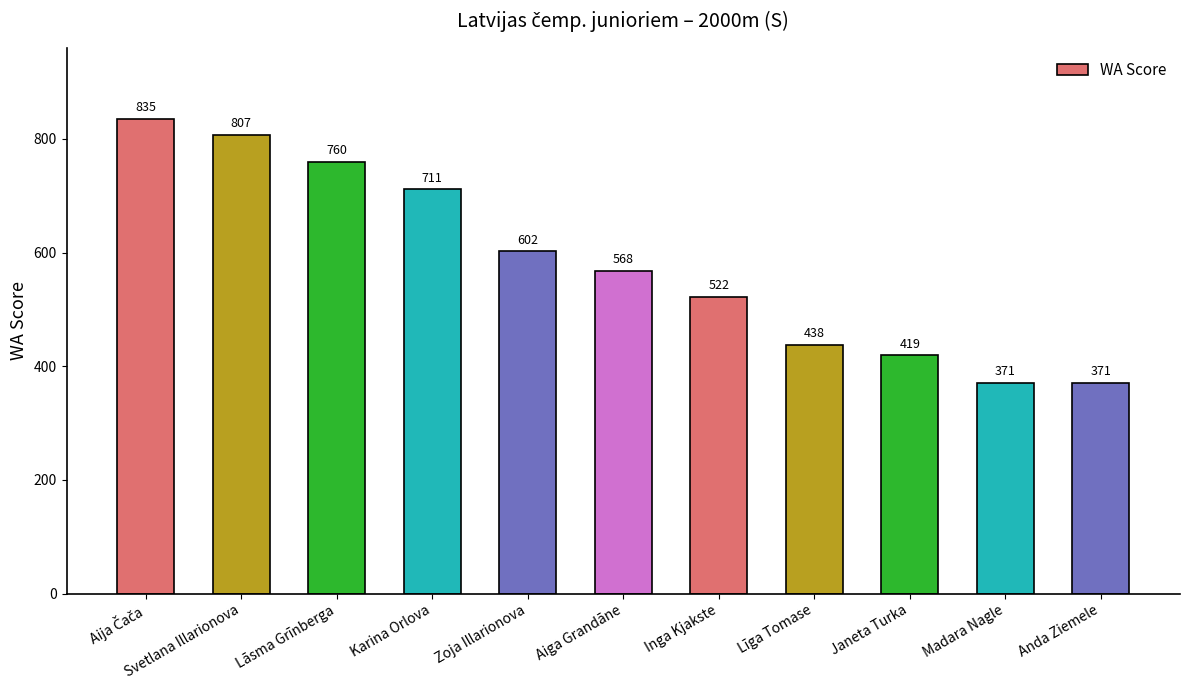

Is it true that the value at Svetlana Illarionova is 1218?

False